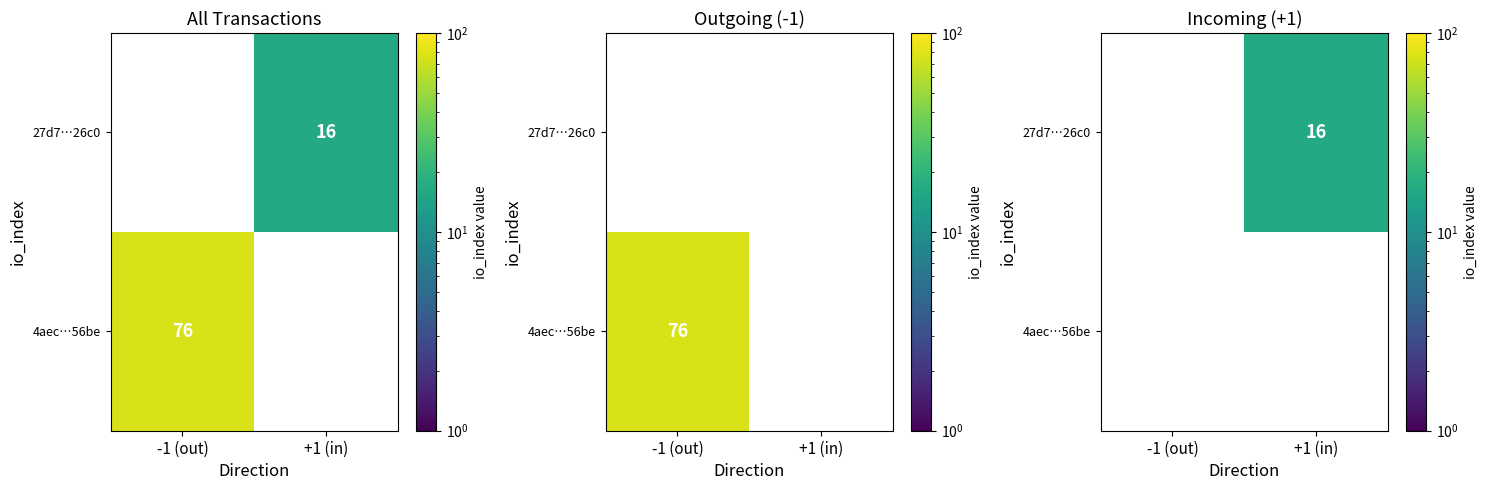

List the series in order of their peak value, lowest first.

4aec…56be, 27d7…26c0